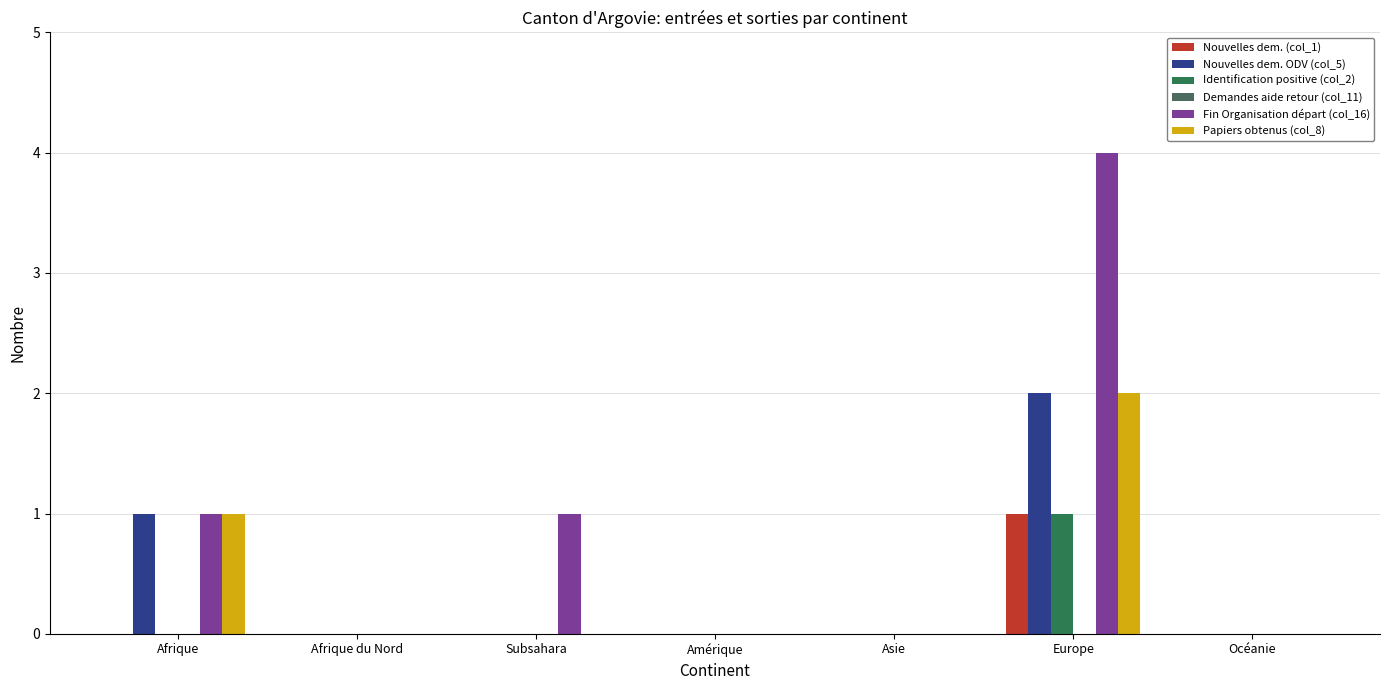

What is the label of the 4th bar from the right?

Amérique